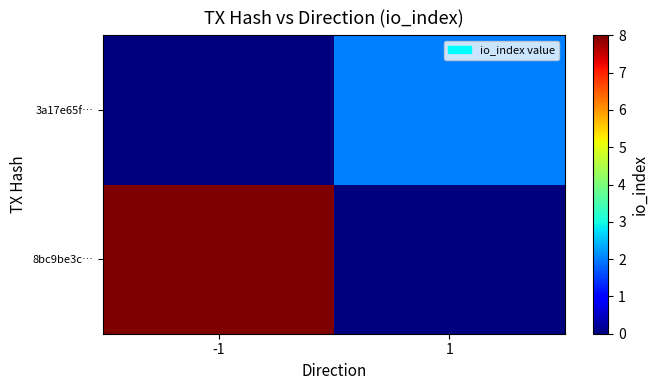

How many categories are shown in the chart?

2